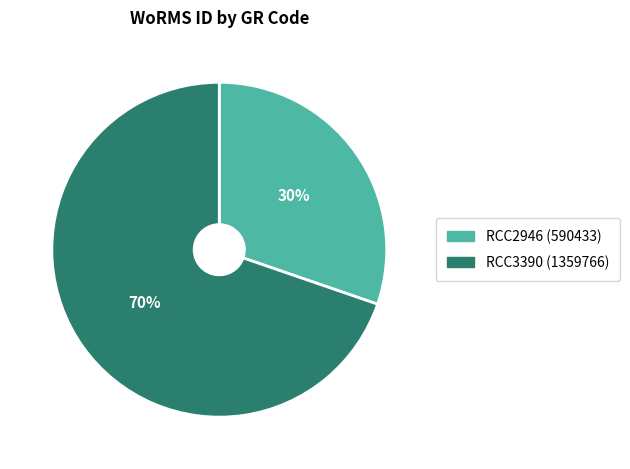

Is there a majority slice in this chart?

Yes